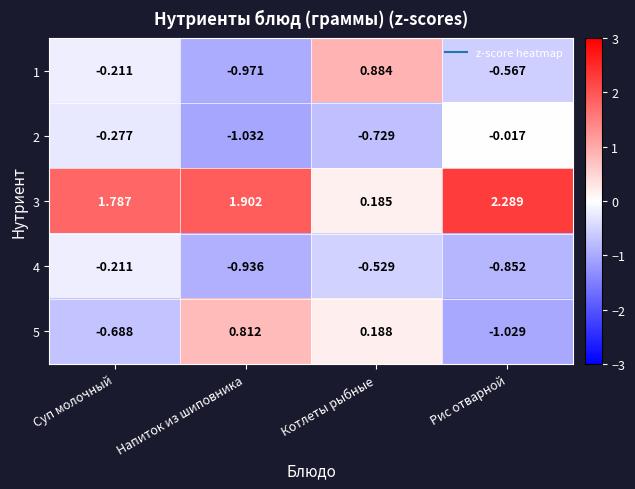

At which category is the sum across all series the highest?

Суп молочный